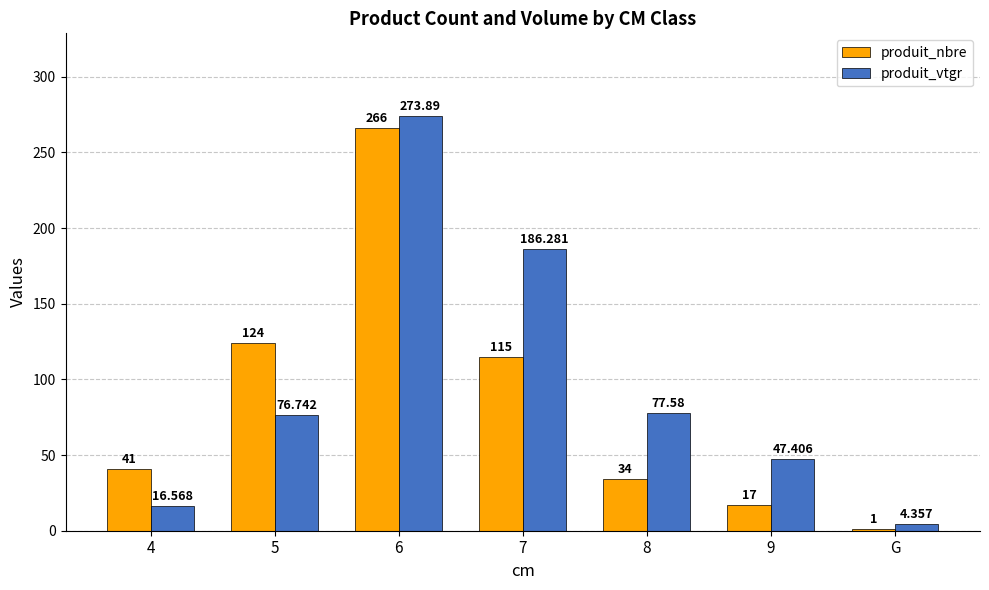

At which label does produit_vtgr reach its peak?

6